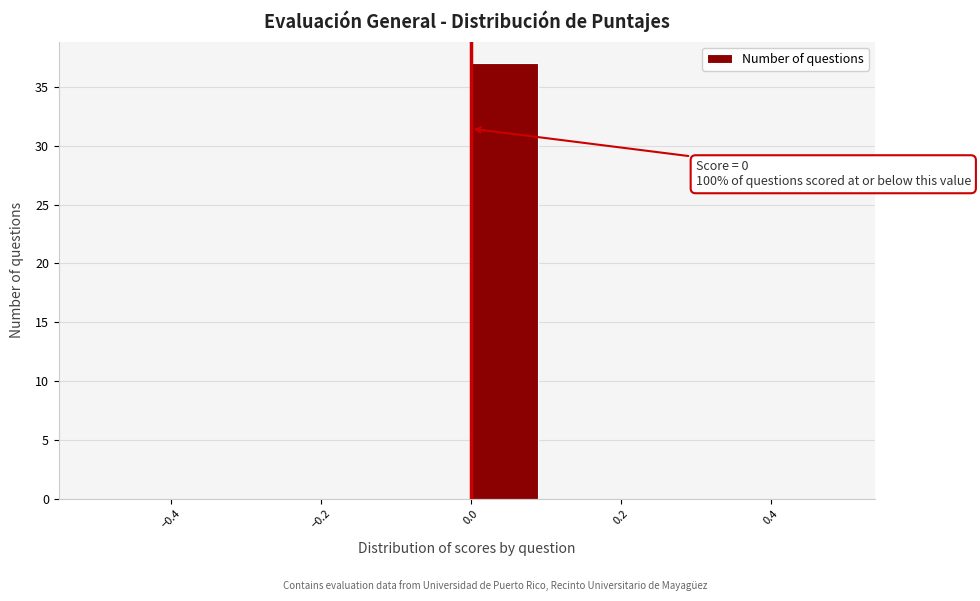

Which range on the x-axis has the tallest bar?

0.0 to 0.1